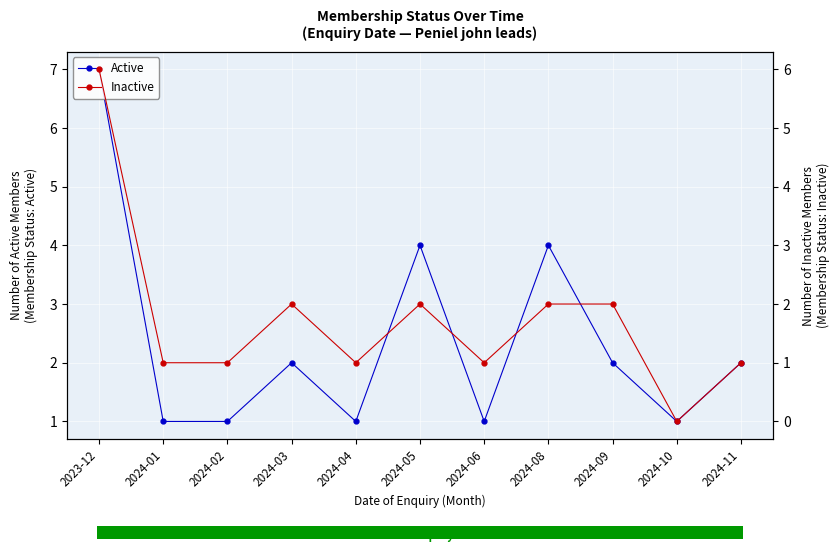

Is it true that Active equals 2 at 2024-10?

False